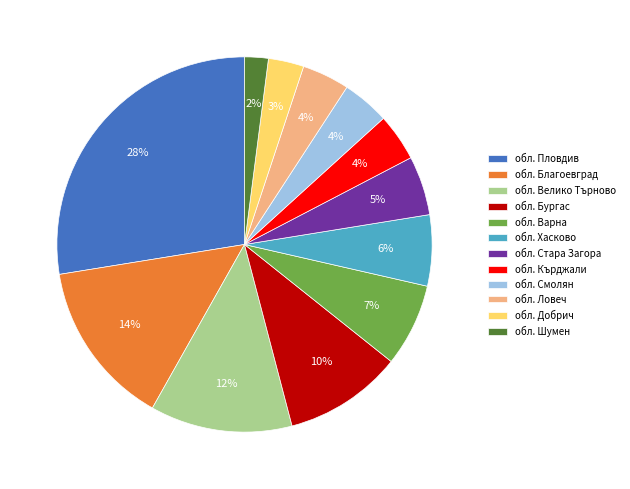

Does обл. Варна represent more than half of the total?

No